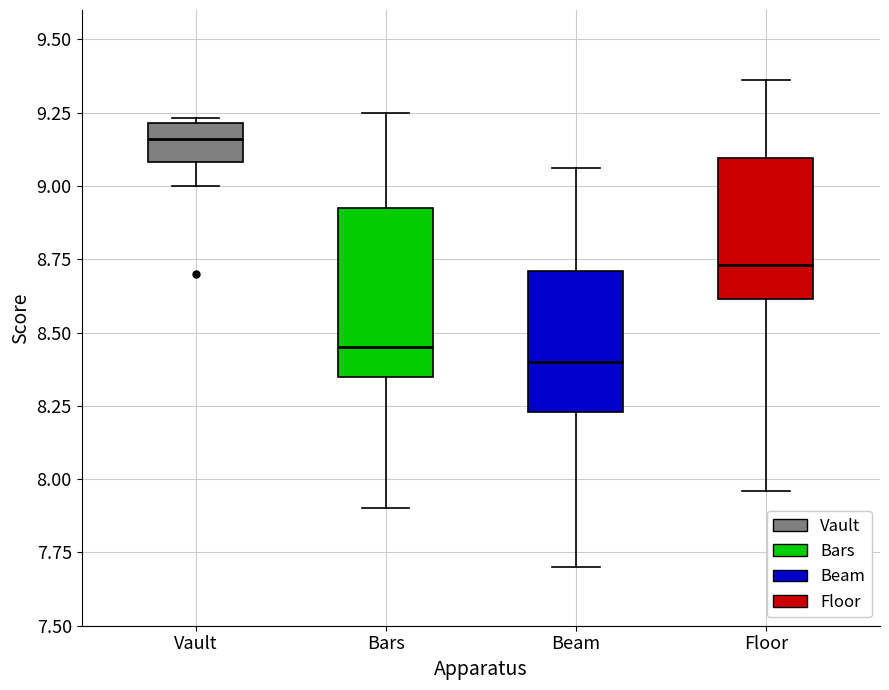

Which box is the tallest, from its lower edge to its upper edge?

Bars